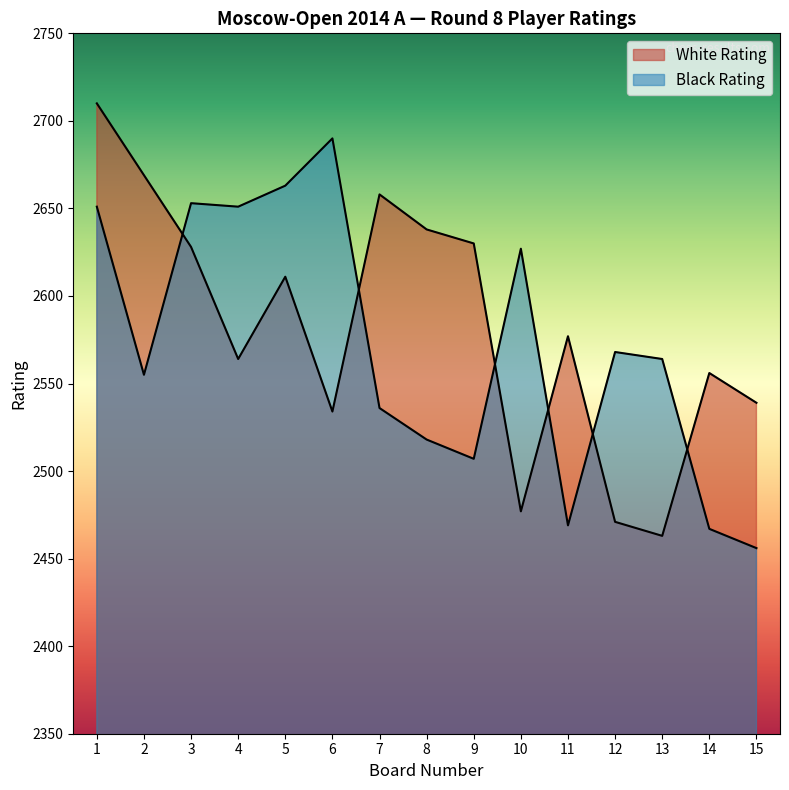

Rank the categories by Black Rating value from highest to lowest.

6, 5, 3, 1, 4, 10, 12, 13, 2, 7, 8, 9, 11, 14, 15